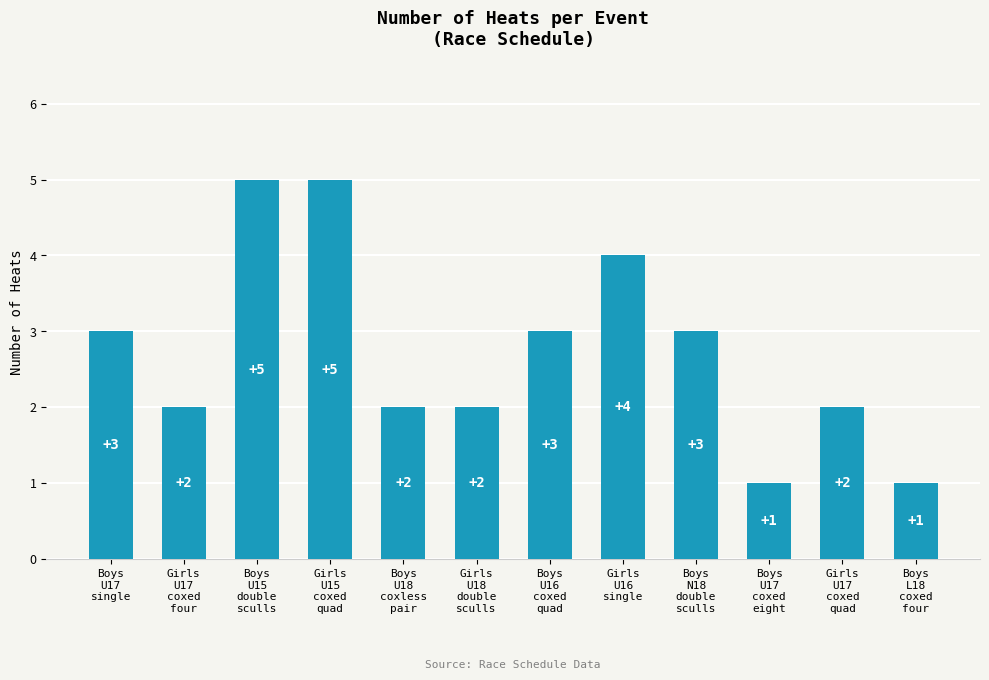

What is the difference between the values at Girls
U18
double
sculls and Girls
U15
coxed
quad?

3